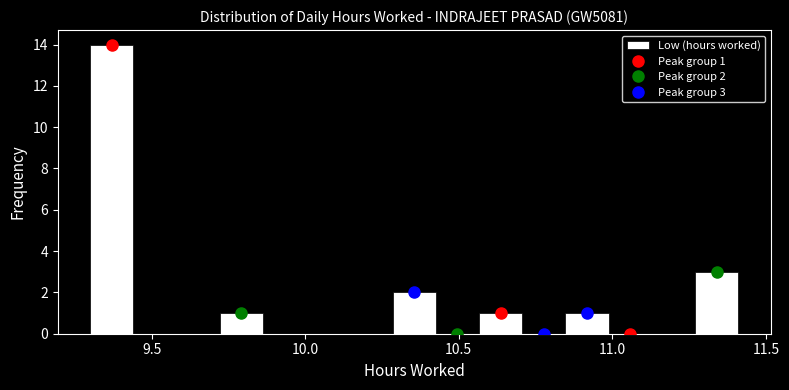

Around what value on the x-axis is the tallest bar? Give the approximate position of its centre, as read against the axis.

9.35